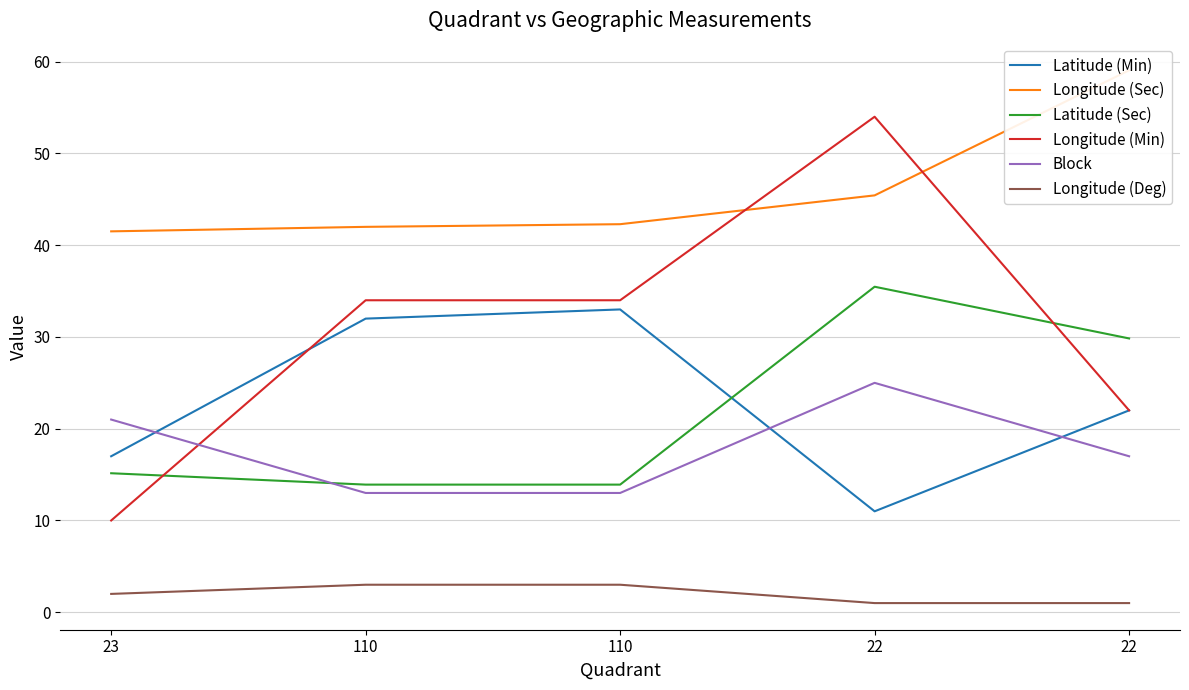

What is the maximum value shown in the chart?

59.1